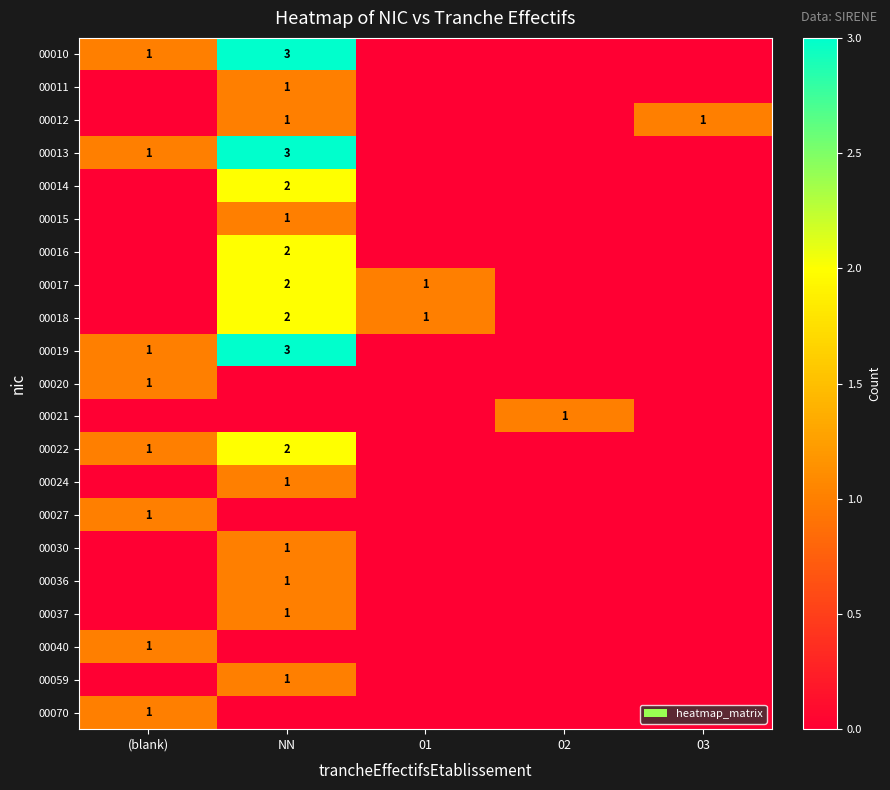

What is the spread (max minus min) of values at 01?

1